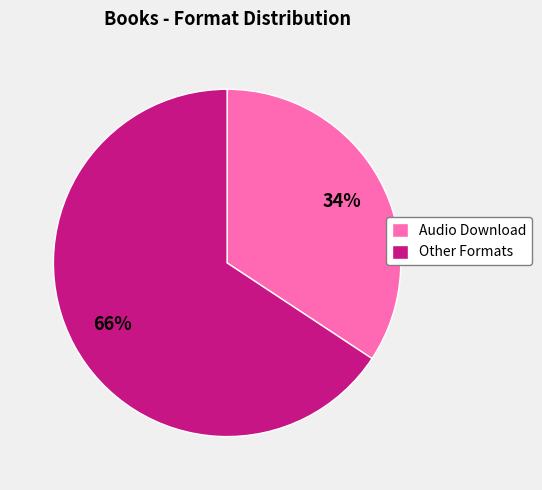

Which slice is the largest?

Other Formats